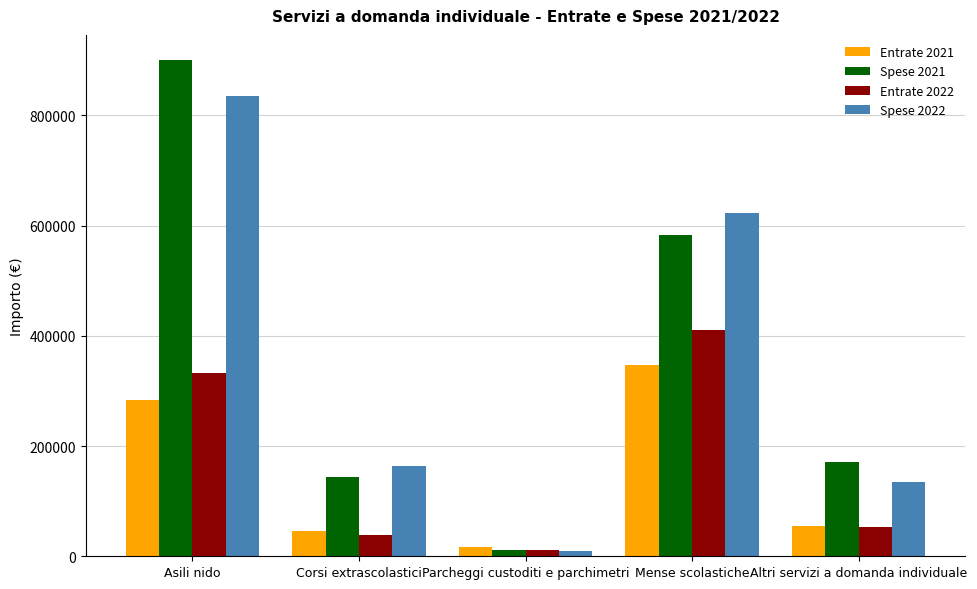

What is the approximate value of Entrate 2021 at Corsi extrascolastici?

45947.9